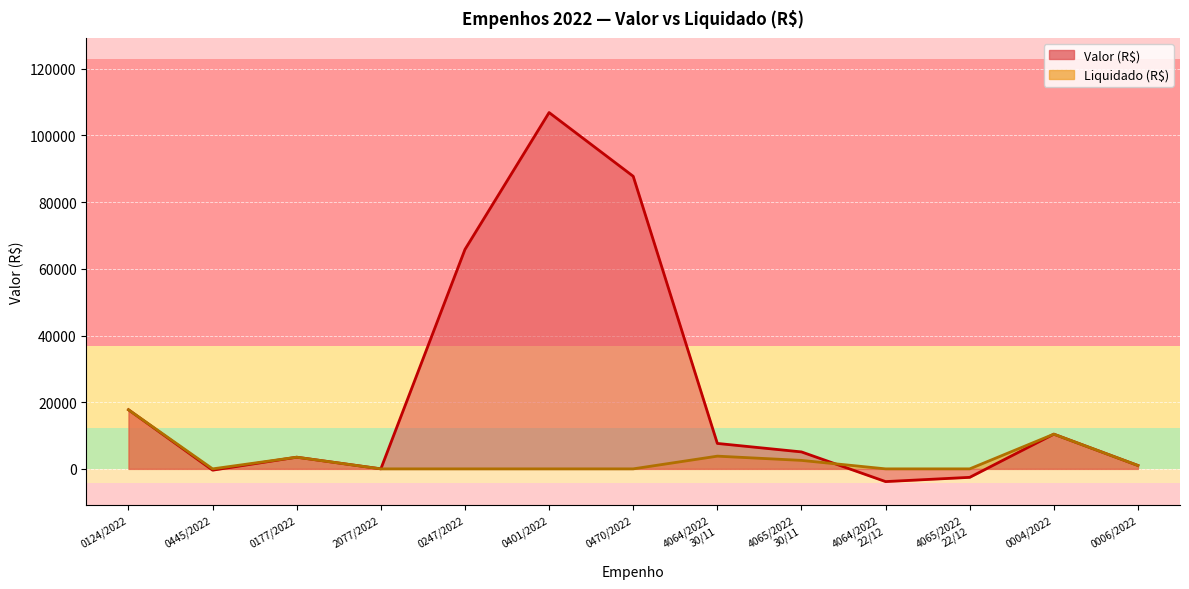

List the series in order of their overall mean, highest first.

Valor (R$), Liquidado (R$)